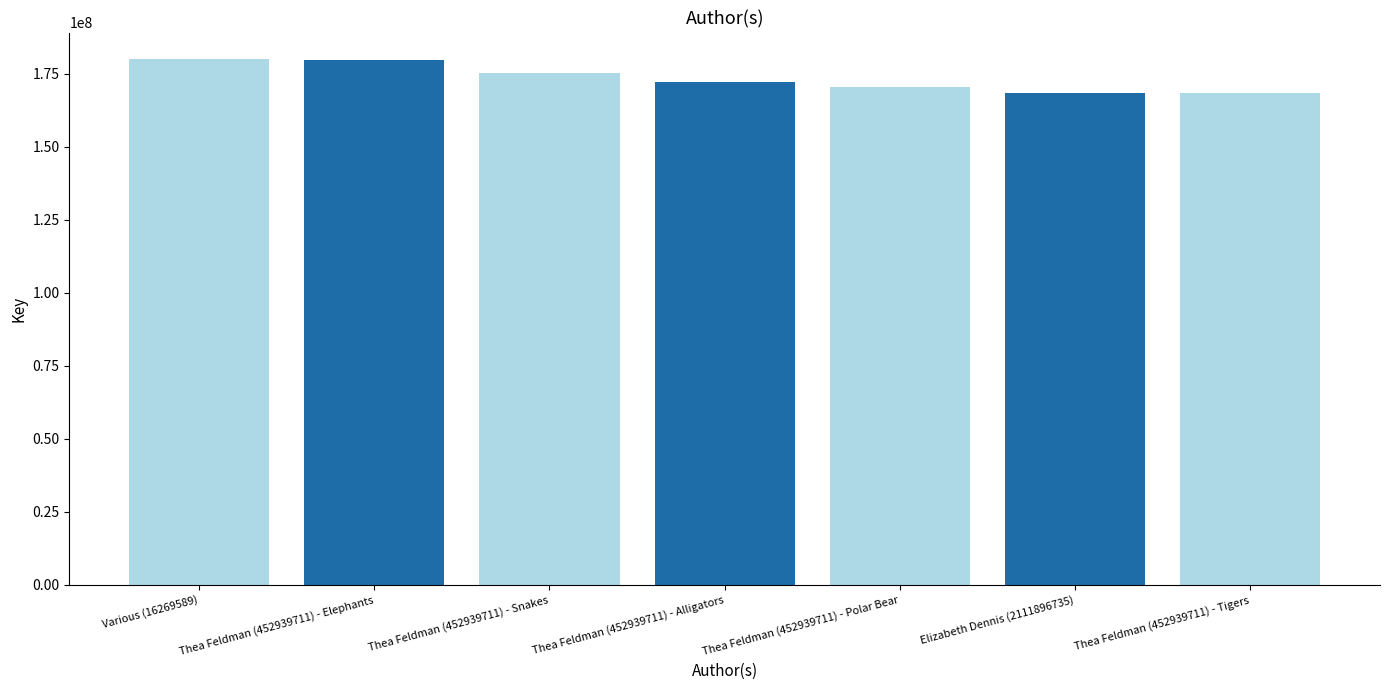

Does the chart contain stacked bars?

No